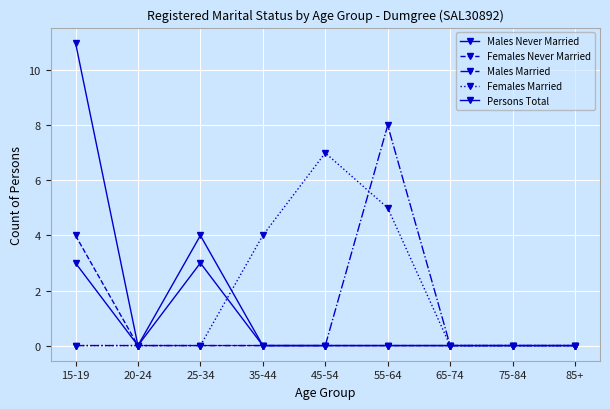

Count the number of categories in the chart.

9